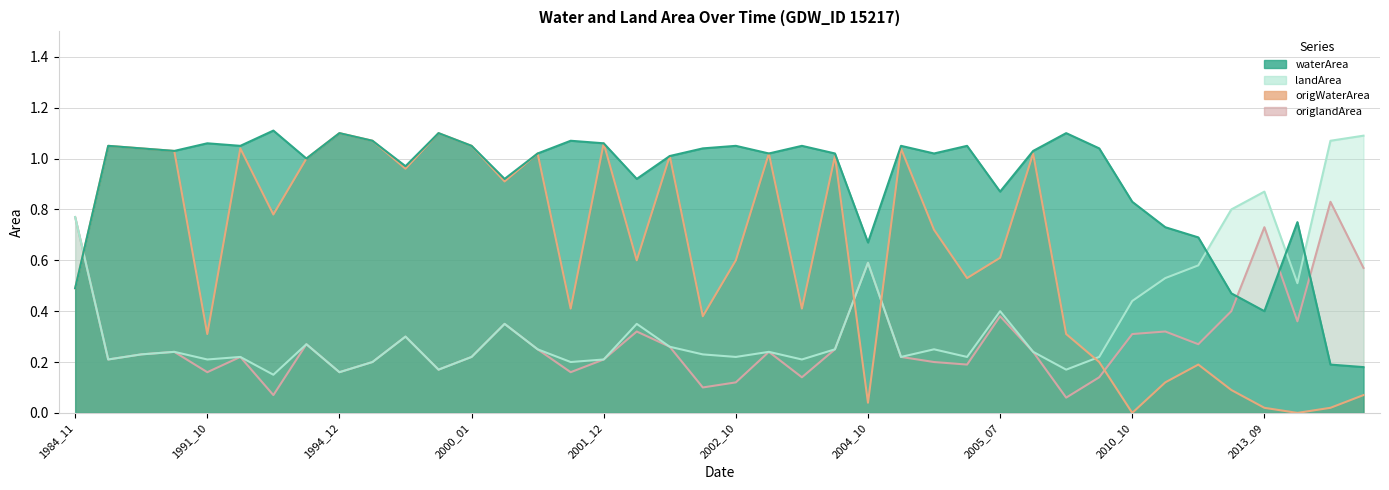

What is the value of the waterArea point at the 33rd from the left?

0.8